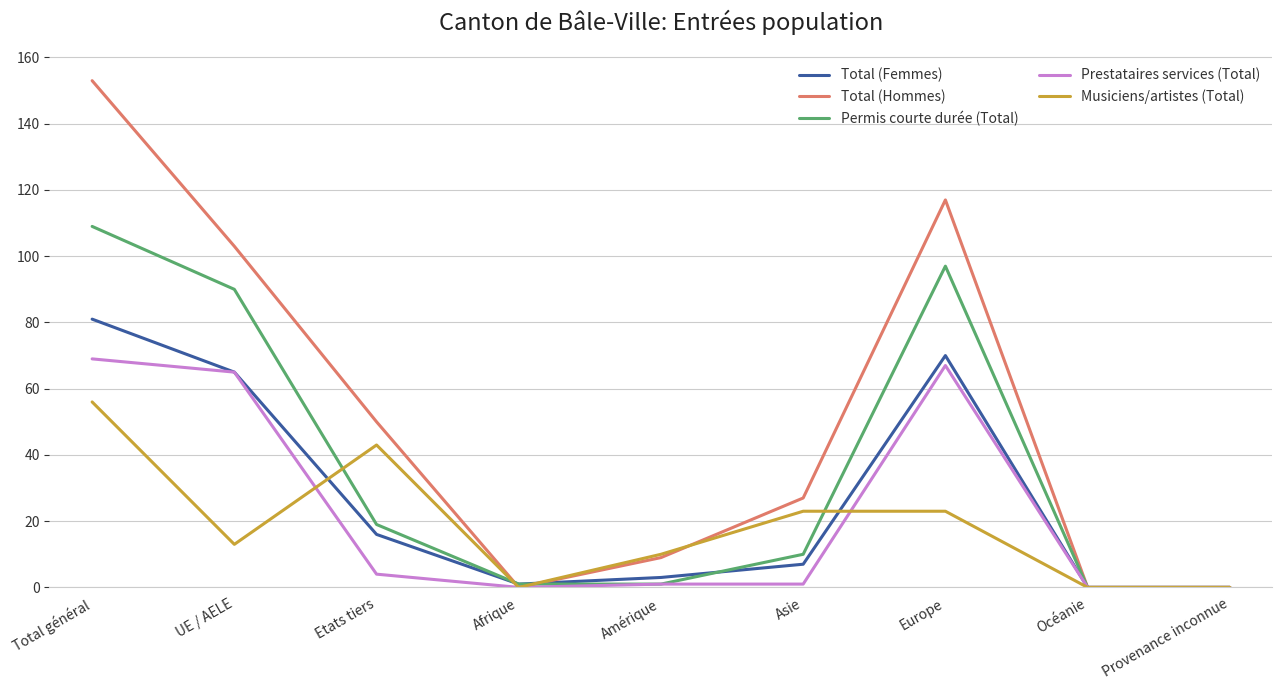

What is the maximum value for Permis courte durée (Total)?

109